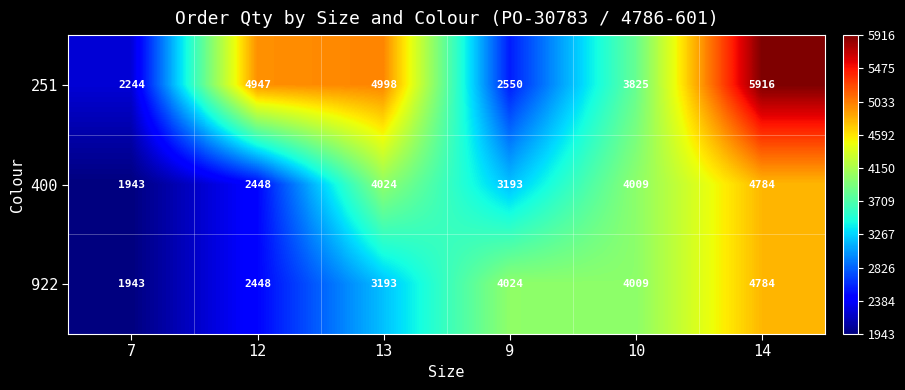

Which series has the widest spread of values?

251